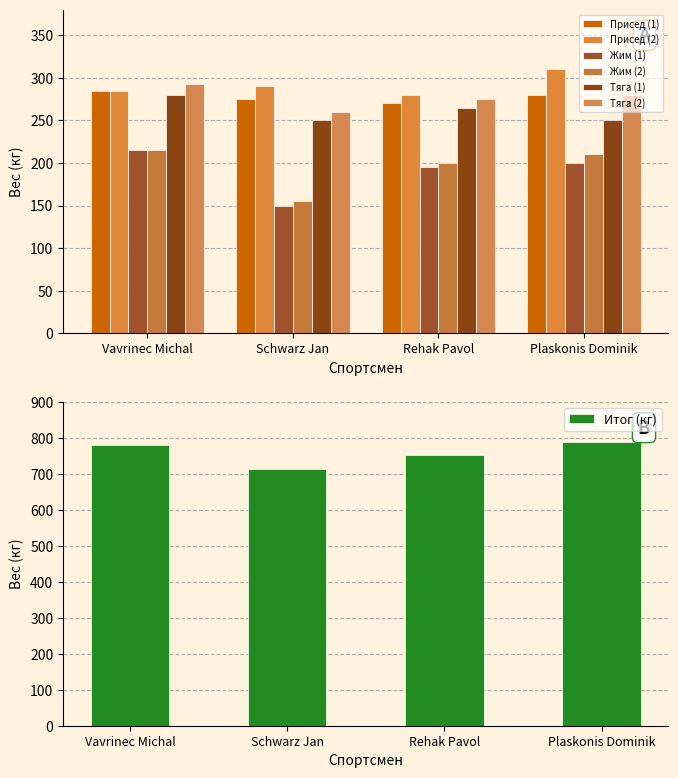

What is the sum of the Тяга (2) values at Vavrinec Michal and Schwarz Jan?

552.5